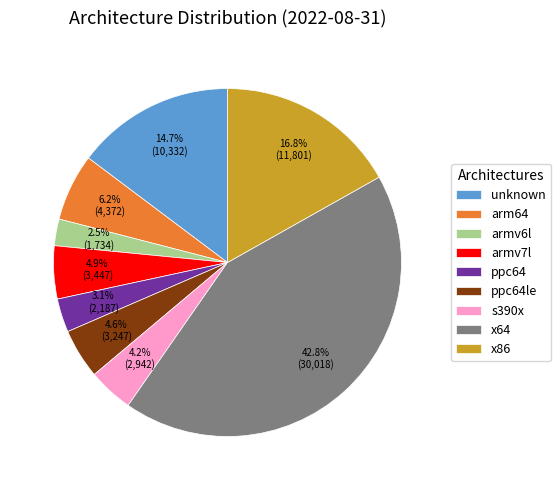

What percentage is the ppc64le slice, to the nearest percent?

5%